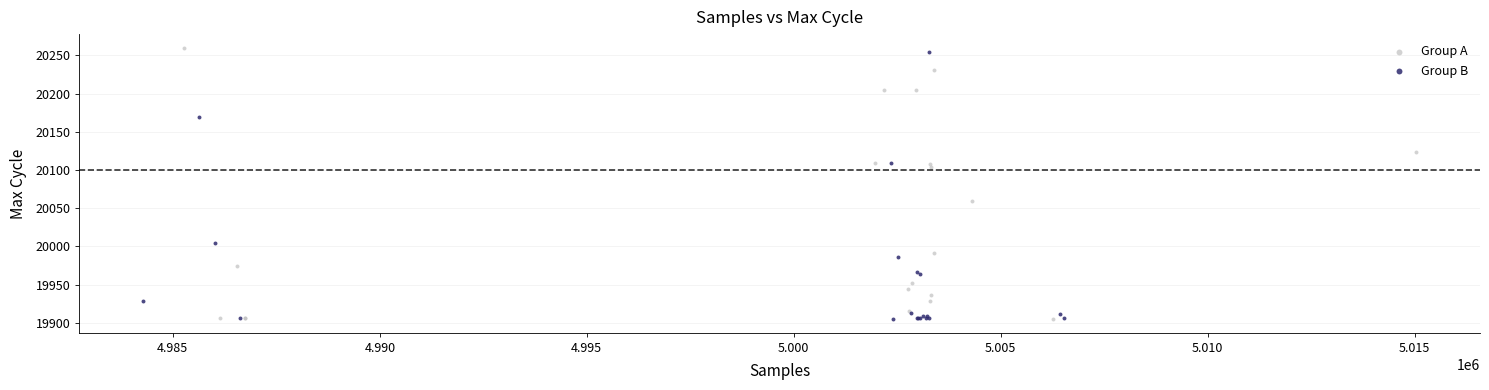

Which series has the largest Y range (max minus min)?

Group A